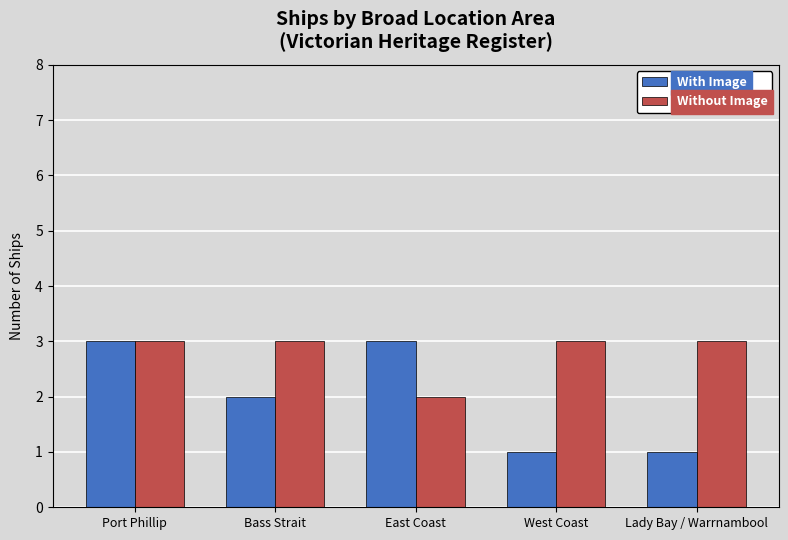

How many data points in With Image are less than 2?

2